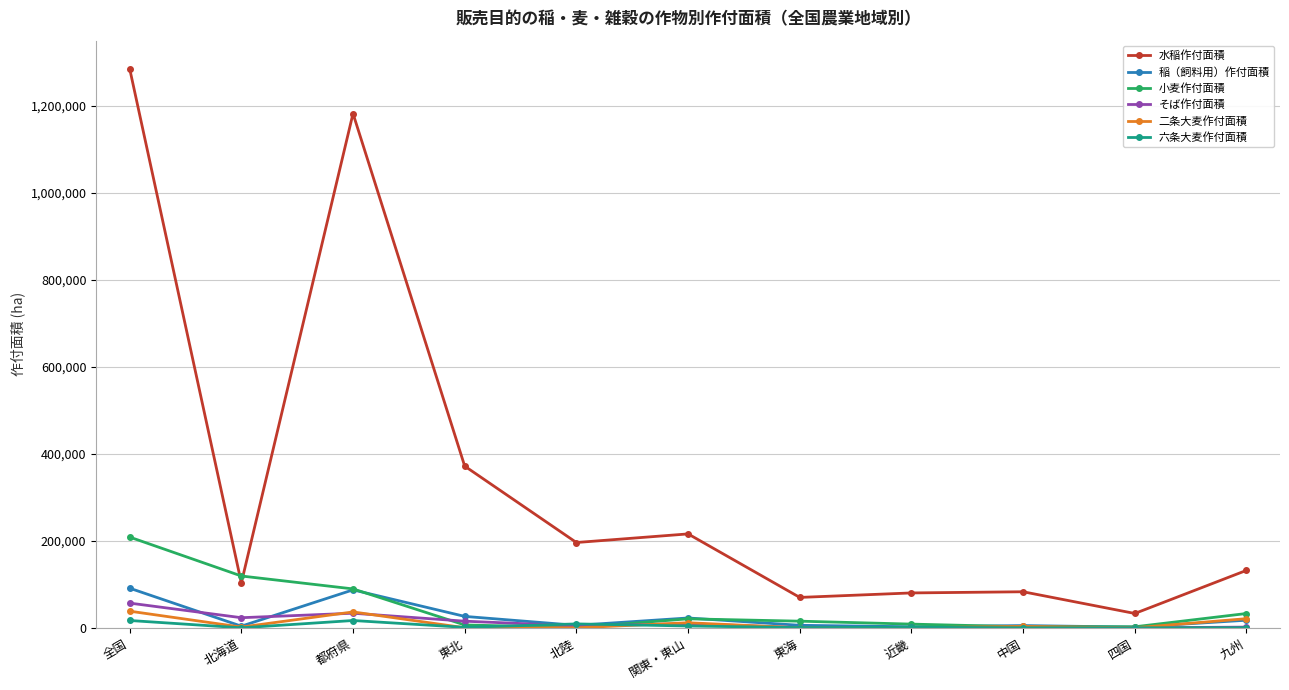

At which label does 二条大麦作付面積 first exceed 1721?

全国